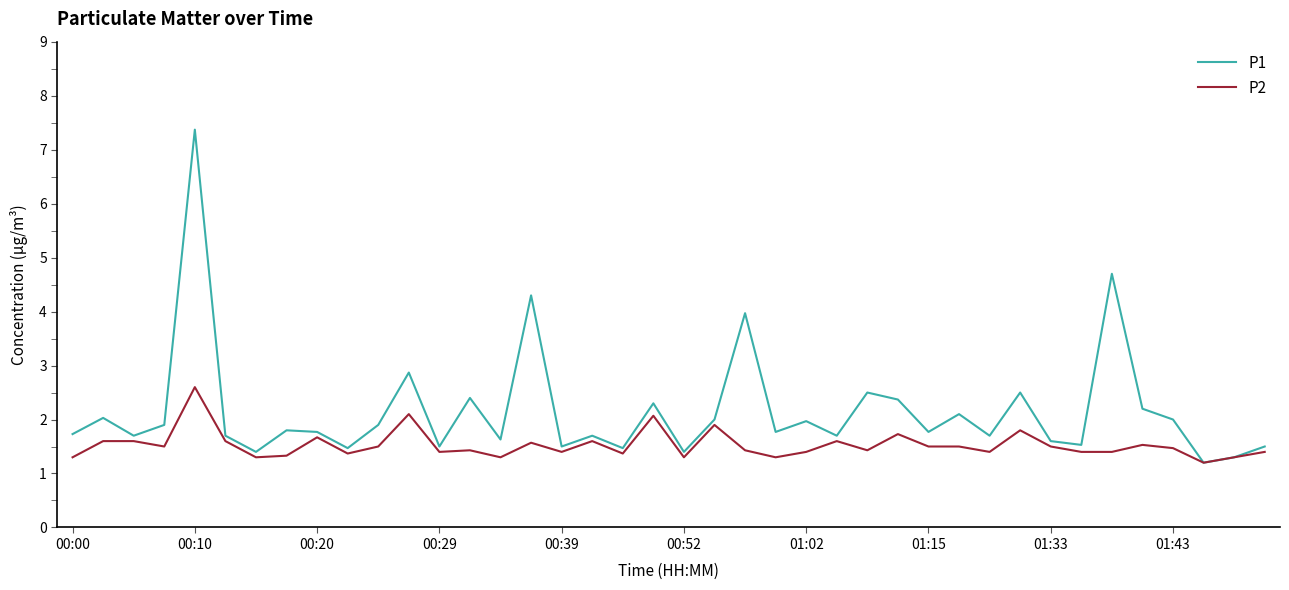

What is the minimum value shown in the chart?

1.2